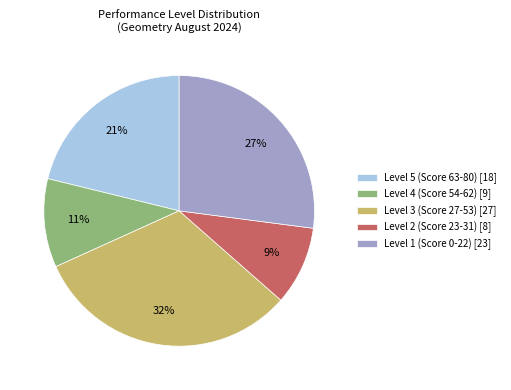

To the nearest percent, what portion does Level 3 (Score 27-53) [27] represent?

32%